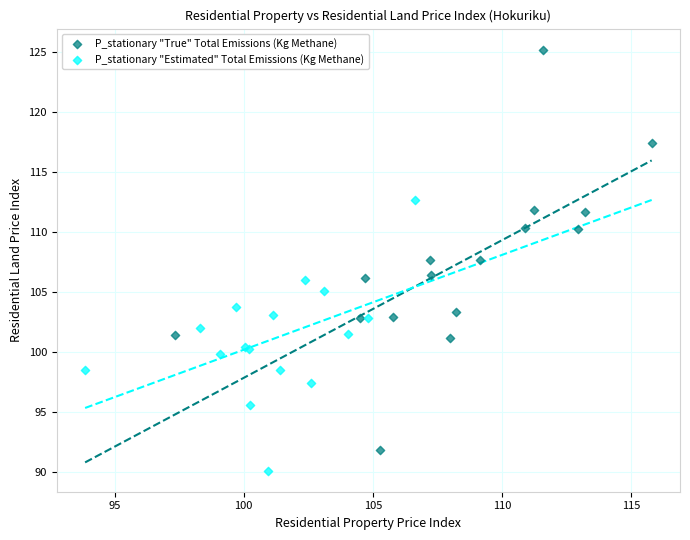

Which series reaches the minimum Y coordinate?

P_stationary "Estimated" Total Emissions (Kg Methane)